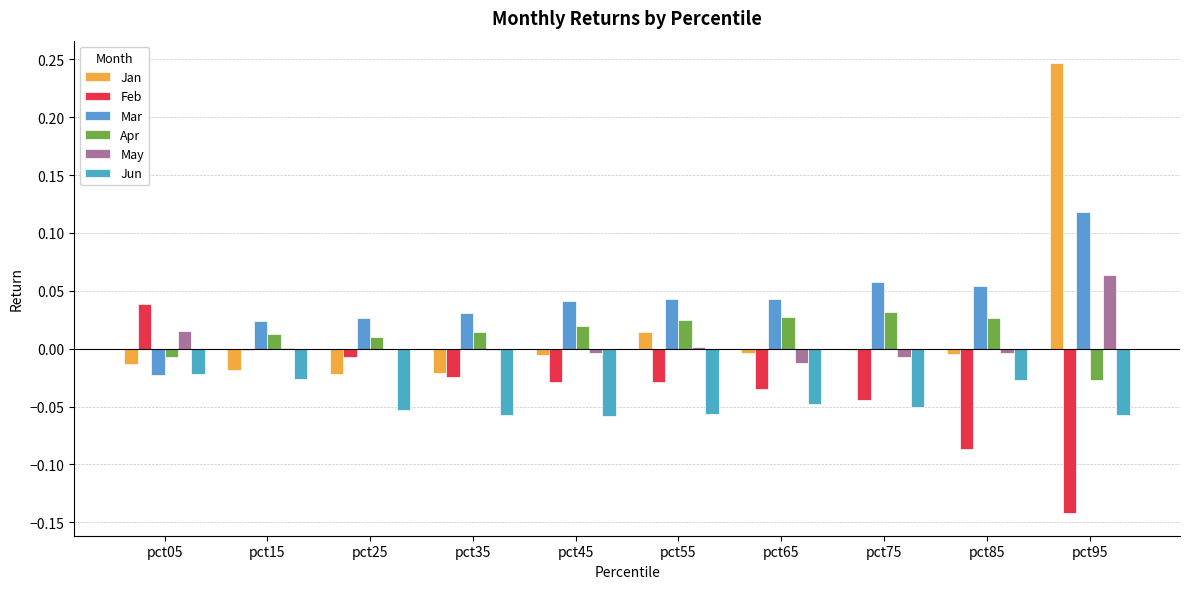

Reading left to right, what are all the values shown in this chart?

Jan: -0.0	-0.0	-0.0	-0.0	-0.0	0.0	-0.0	-0.0	-0.0	0.2
Feb: 0.0	-0.0	-0.0	-0.0	-0.0	-0.0	-0.0	-0.0	-0.1	-0.1
Mar: -0.0	0.0	0.0	0.0	0.0	0.0	0.0	0.1	0.1	0.1
Apr: -0.0	0.0	0.0	0.0	0.0	0.0	0.0	0.0	0.0	-0.0
May: 0.0	0.0	0.0	-0.0	-0.0	0.0	-0.0	-0.0	-0.0	0.1
Jun: -0.0	-0.0	-0.1	-0.1	-0.1	-0.1	-0.0	-0.1	-0.0	-0.1